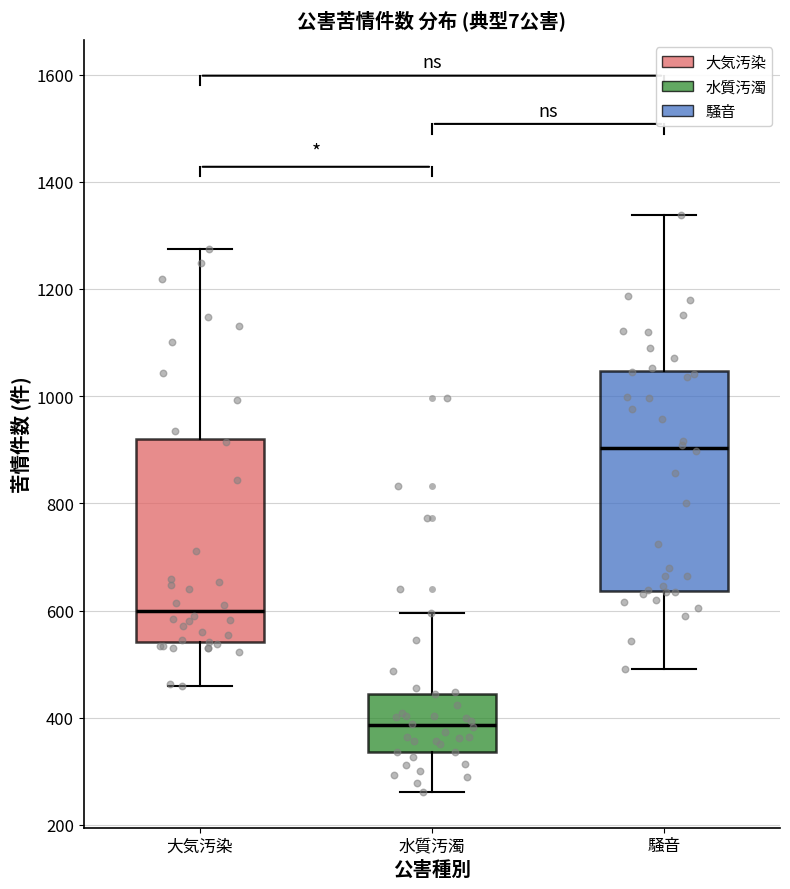

Reading left to right, read every box against the y-axis: the position of its median line, the range the box covers, and the ends of its whiskers. The values are not printed on the chart, so give them approximately, as read against the axis.

大気汚染: median 600, box 540 to 920, whiskers 460 to 1280
水質汚濁: median 380, box 340 to 440, whiskers 260 to 600
騒音: median 900, box 640 to 1040, whiskers 500 to 1340